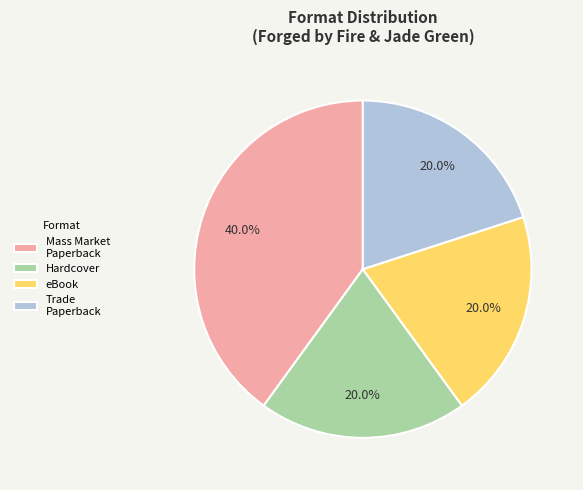

Approximately how many times larger is the value at eBook compared to Mass Market Paperback?

0.5